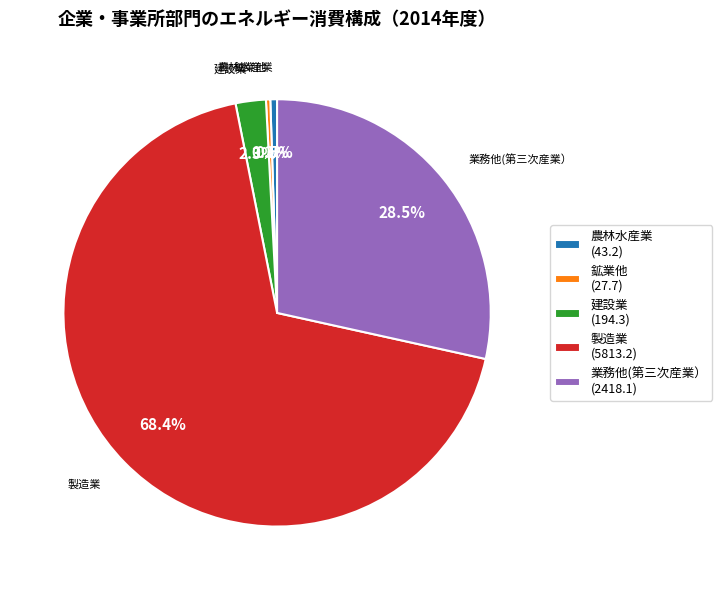

To the nearest percent, what is the average slice percentage?

20%